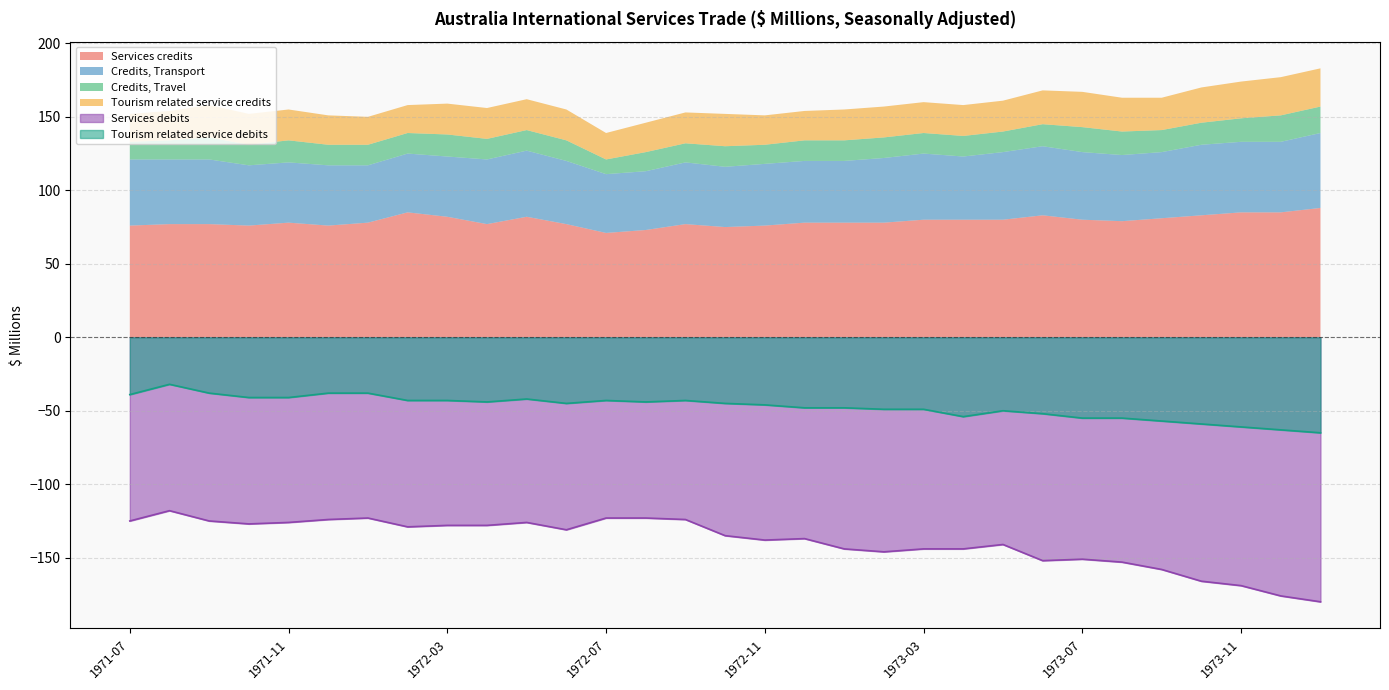

What position from the left is 1973-06?

24